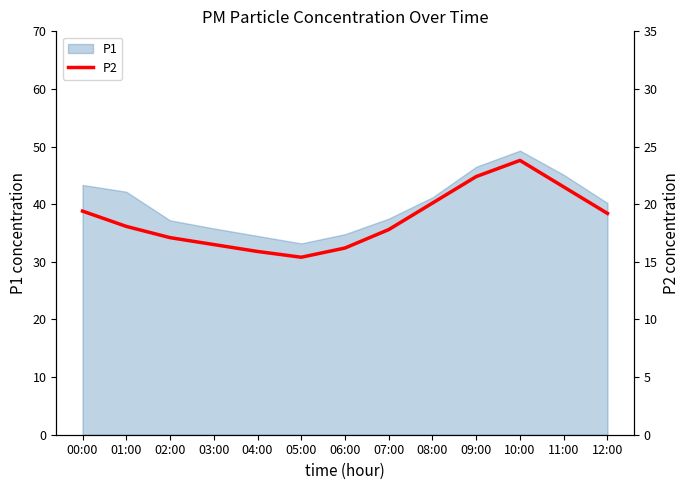

List the labels in order of value, smallest first.

05:00, 04:00, 06:00, 03:00, 02:00, 07:00, 01:00, 12:00, 00:00, 08:00, 11:00, 09:00, 10:00